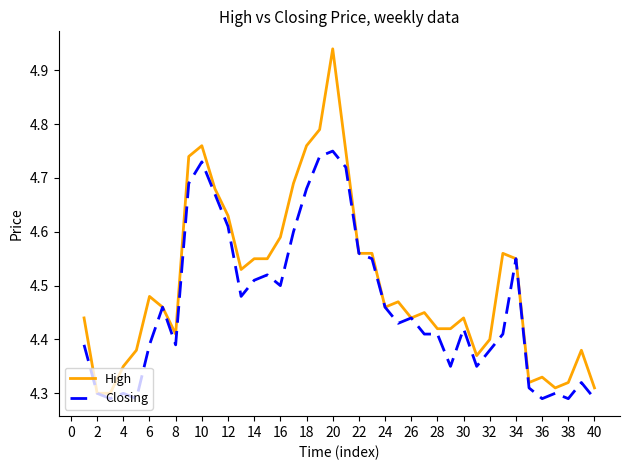

Rank the series by their maximum value, from lowest to highest.

Closing, High